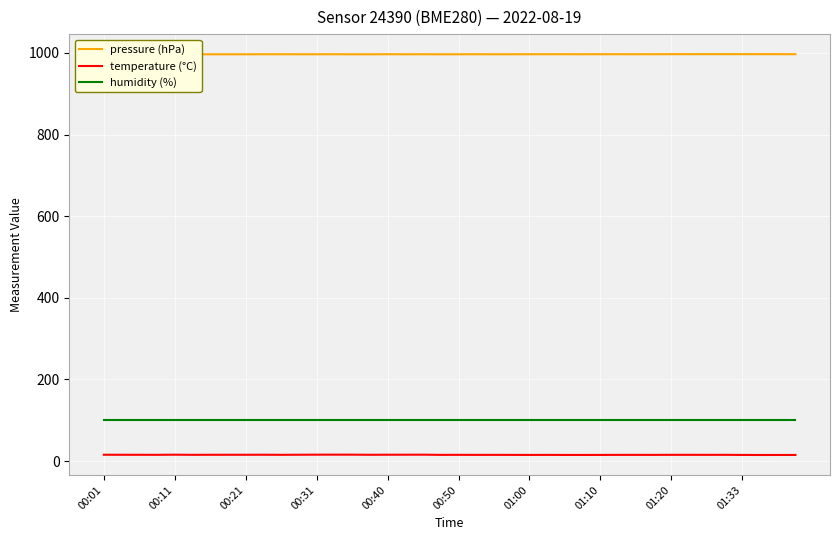

Does the chart have visible grid lines?

Yes